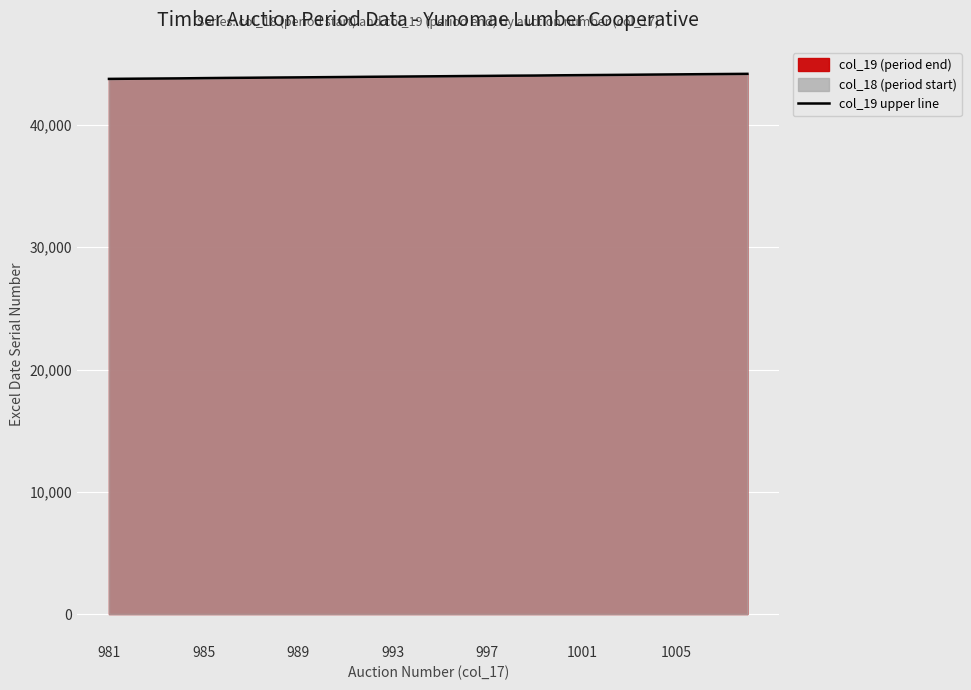

True or false: the data shows 10059 at 981.

False